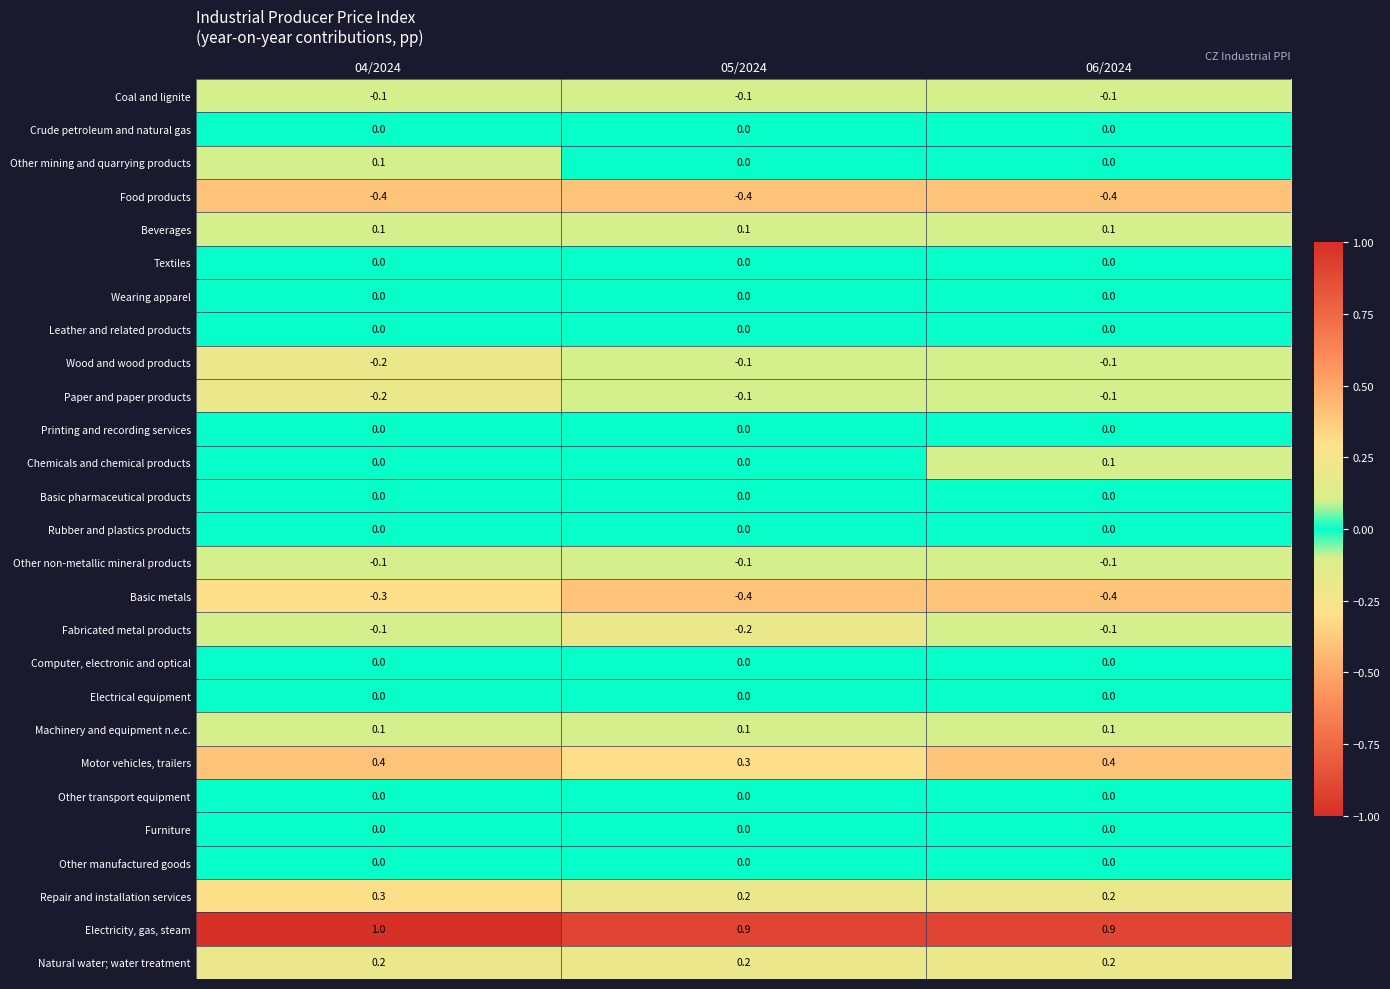

What is the total value across all series at 06/2024?

0.7